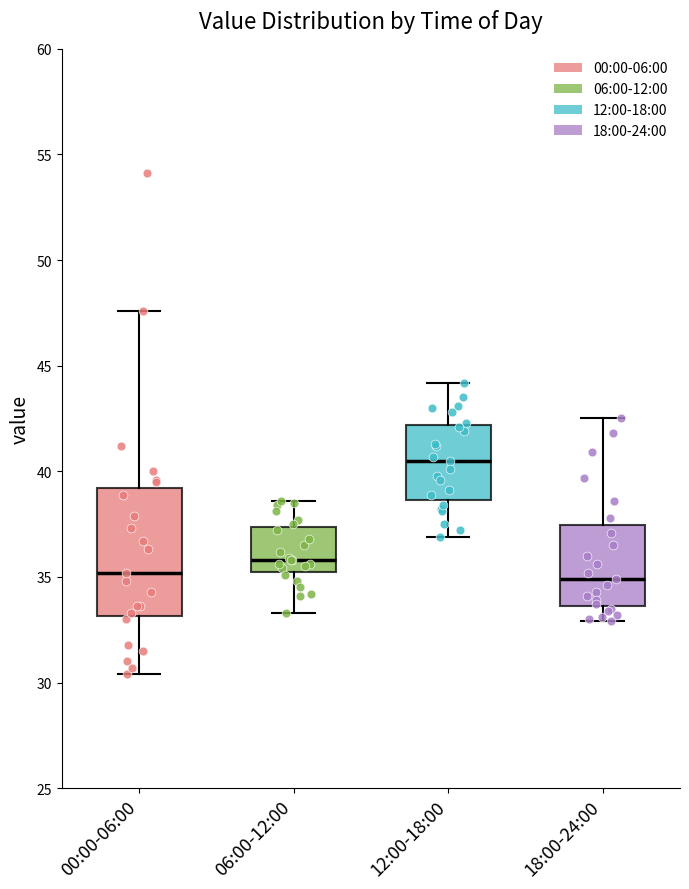

Which box is the tallest, from its lower edge to its upper edge?

00:00-06:00